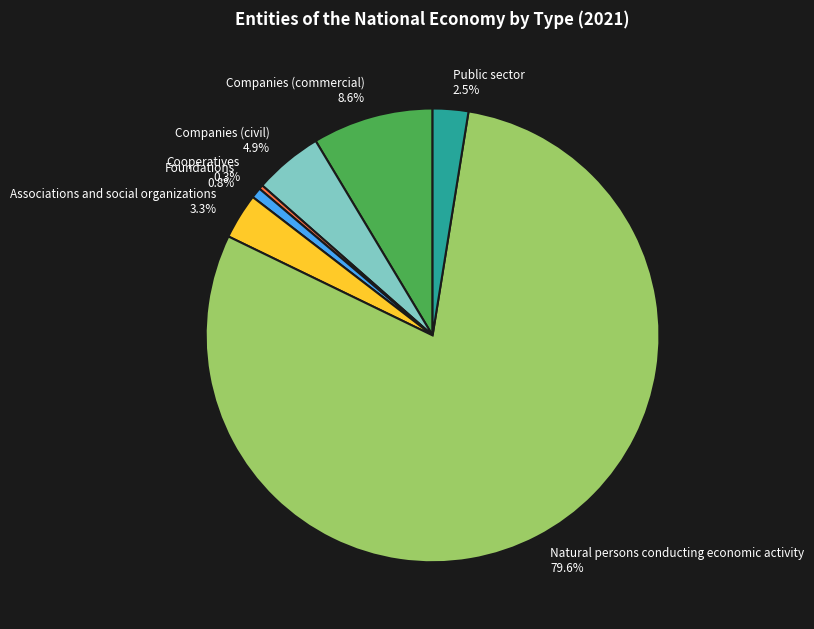

True or false: Cooperatives accounts for 14% of the total.

False